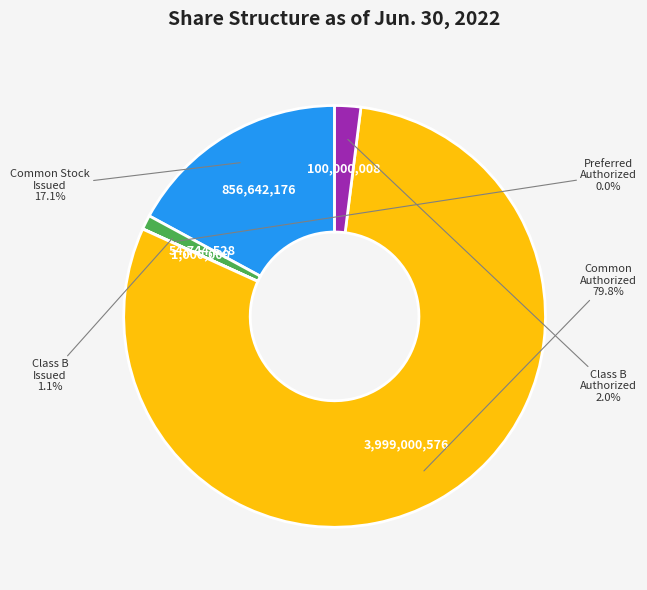

Is there a majority slice in this chart?

Yes